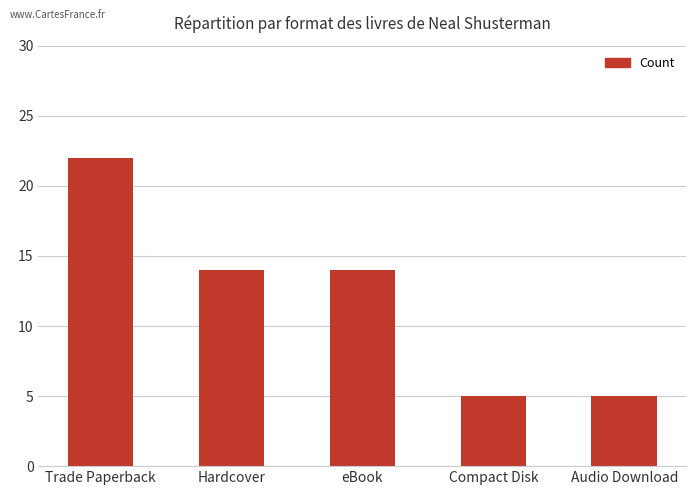

What is the difference between the second highest and second lowest values?

9